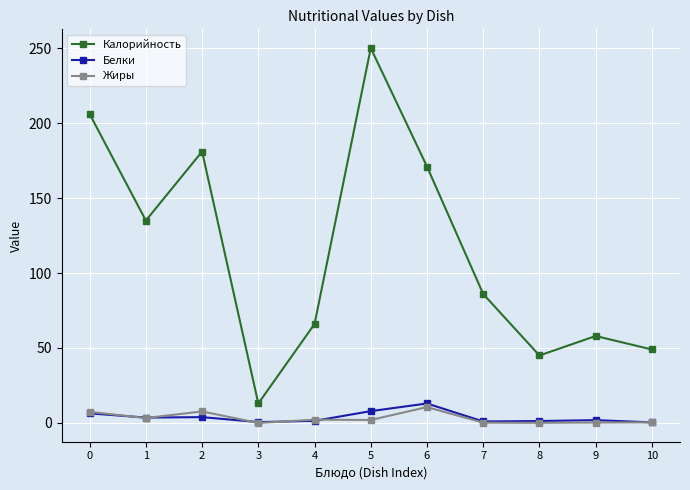

The Жиры series shows 7.4 at 0. True or false?

True